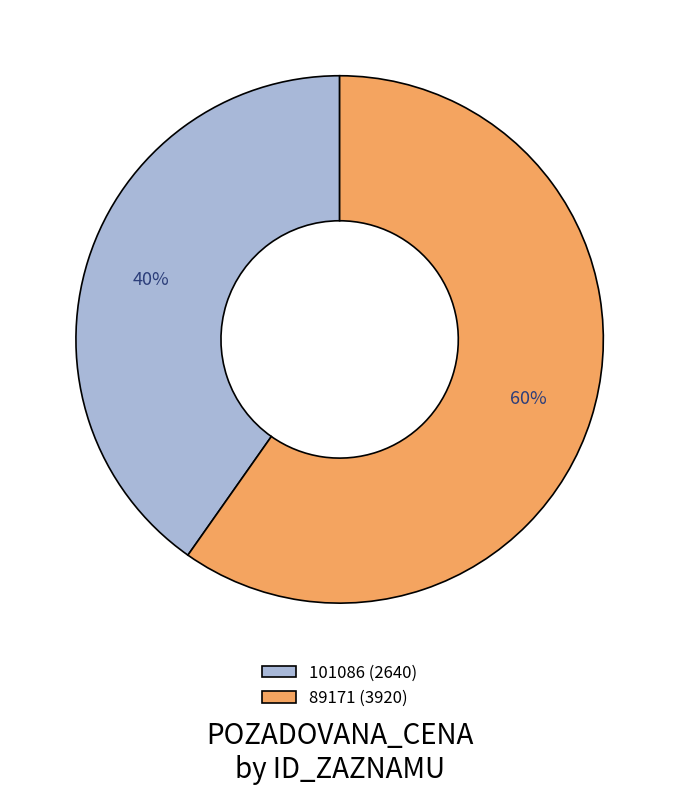

Which category has the biggest portion of the pie?

89171